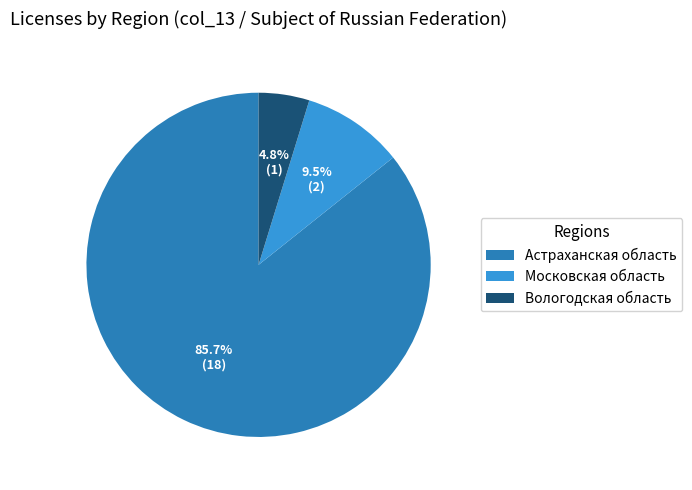

Between Московская область and Вологодская область, which is larger?

Московская область